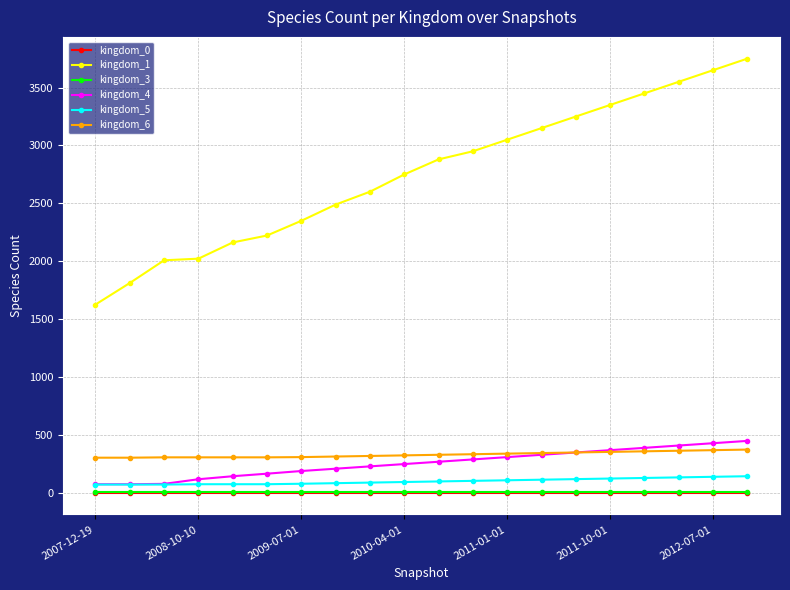

True or false: kingdom_3 and kingdom_1 intersect in this chart.

False